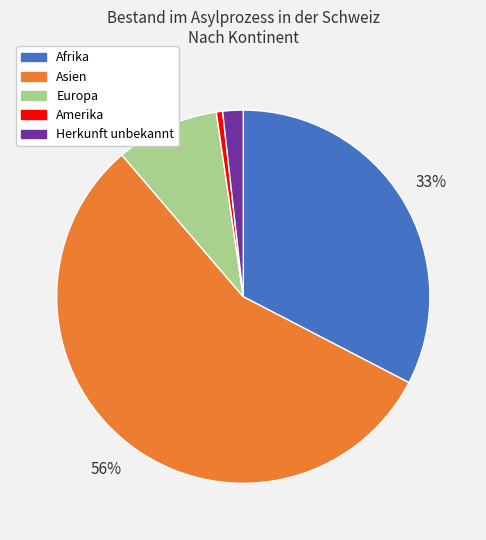

Is there any slice that represents more than half of the pie?

Yes